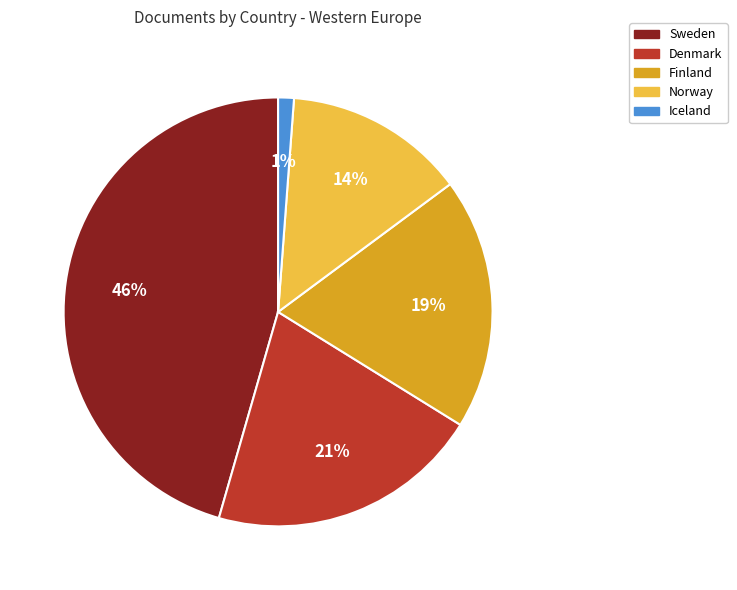

The Denmark slice represents 21% of the pie. True or false?

True